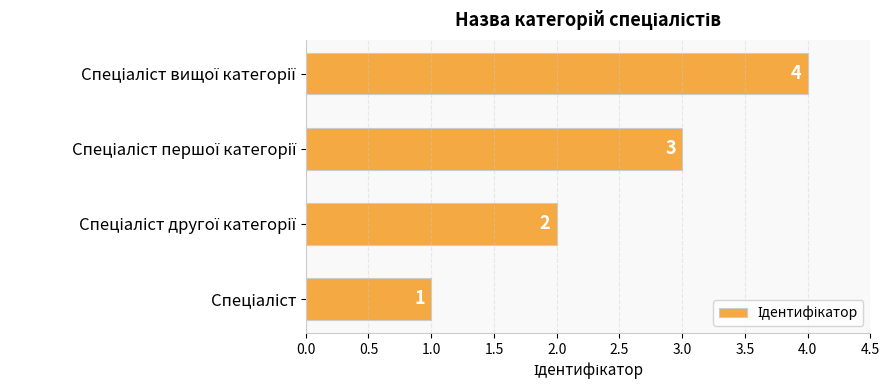

What is the sum of all values?

10